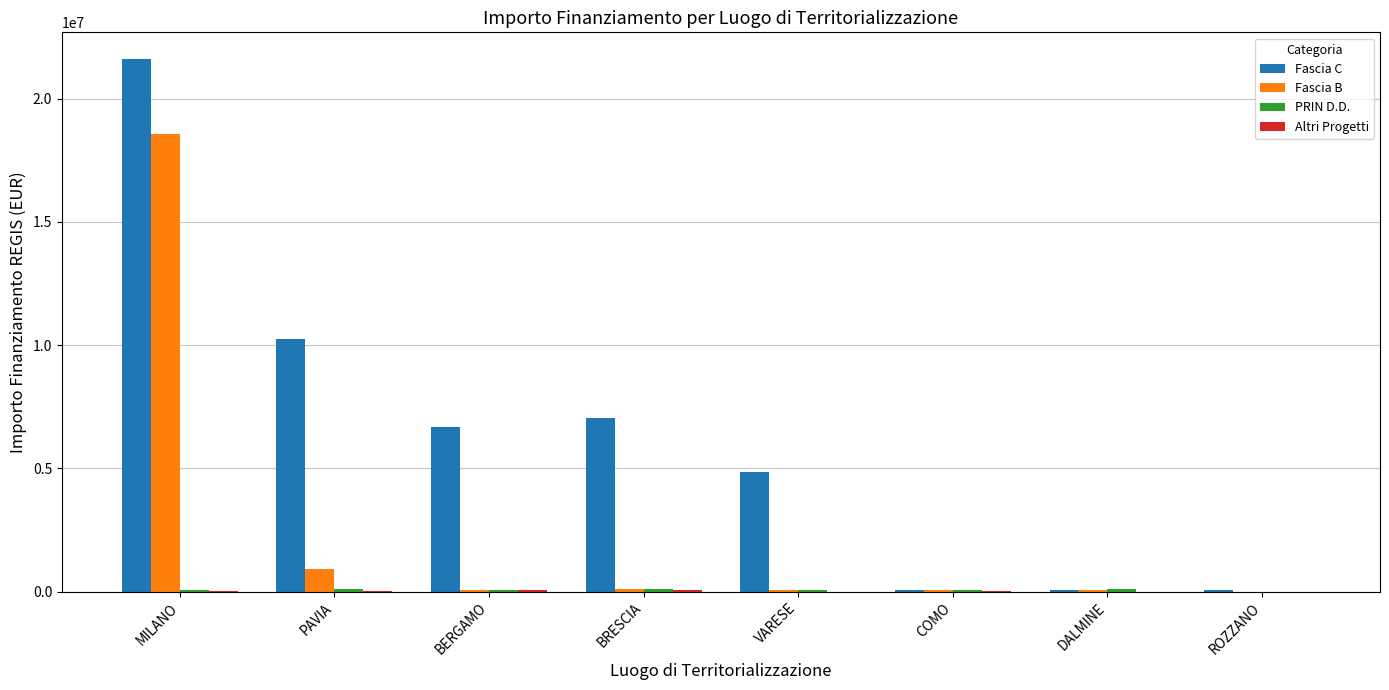

What is the highest value of the Fascia B series?

18552987.0